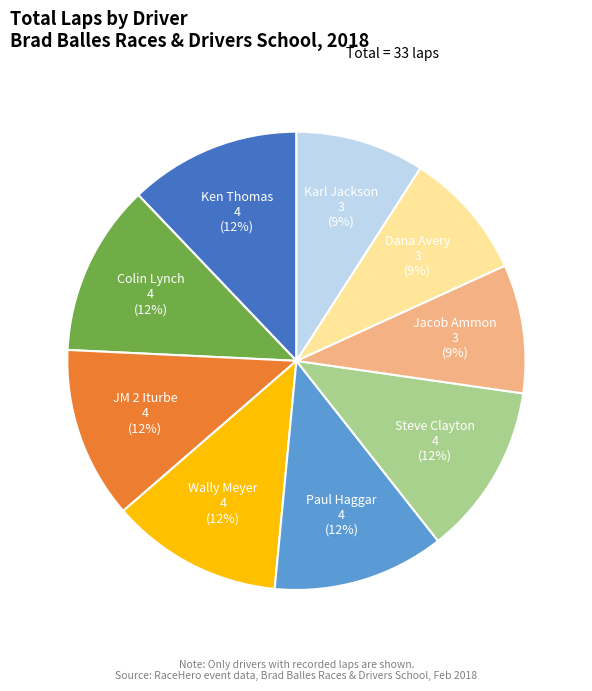

Does any single category account for the majority?

No